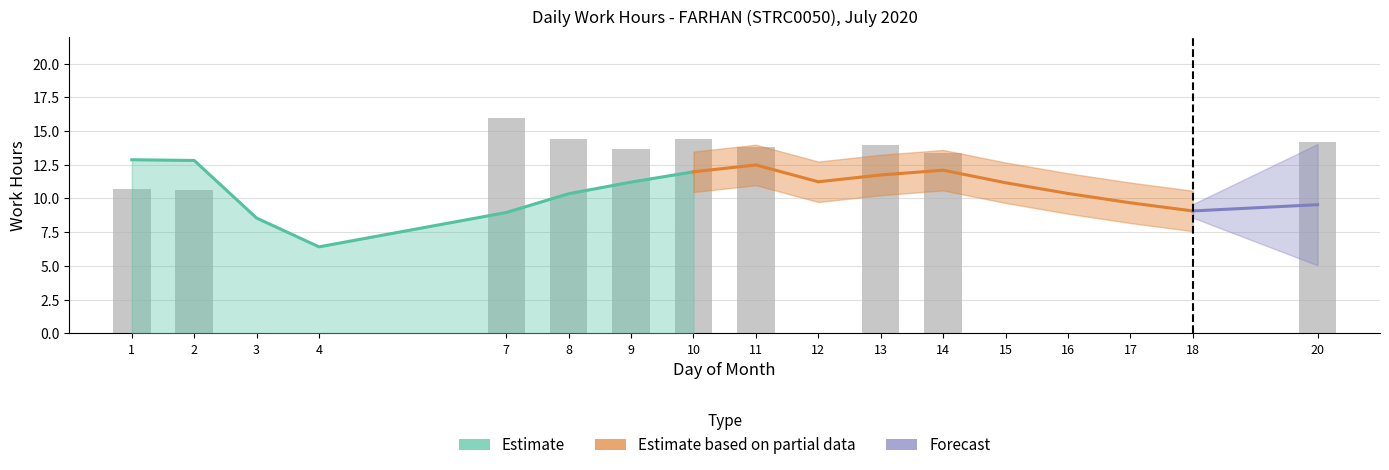

What is the ratio of the value at 20 to the value at 2?

1.3